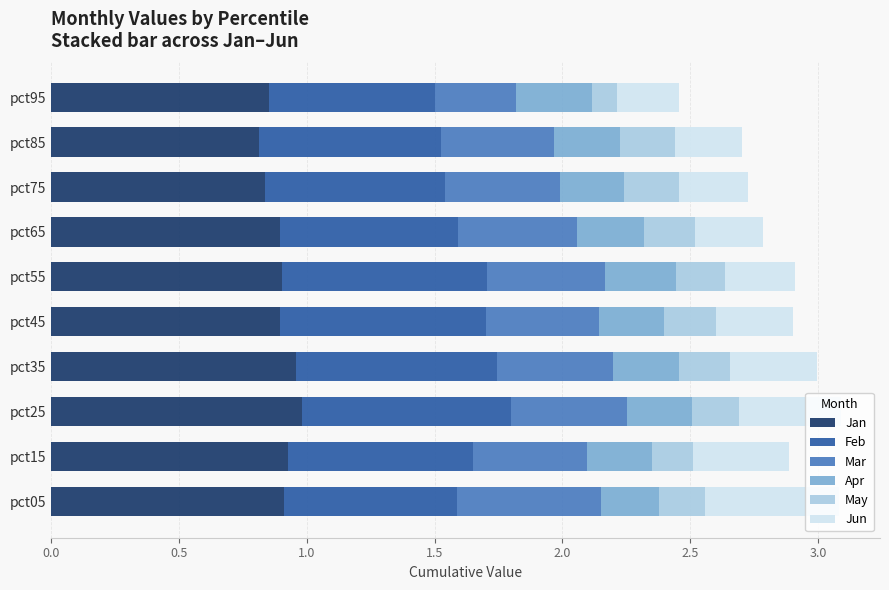

How many series are shown in this chart?

6